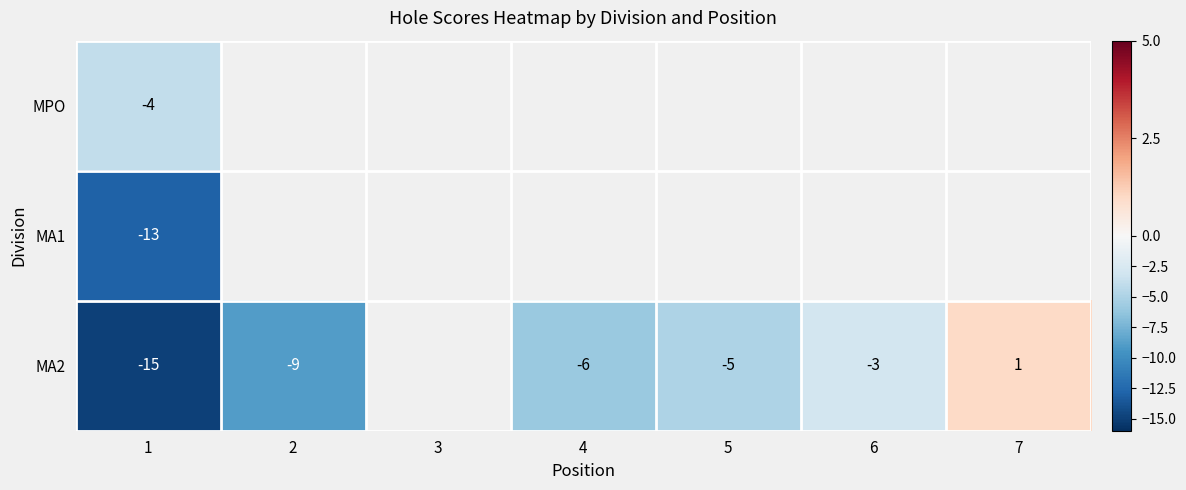

What is the sum of the MA2 values at 6 and 2?

-12